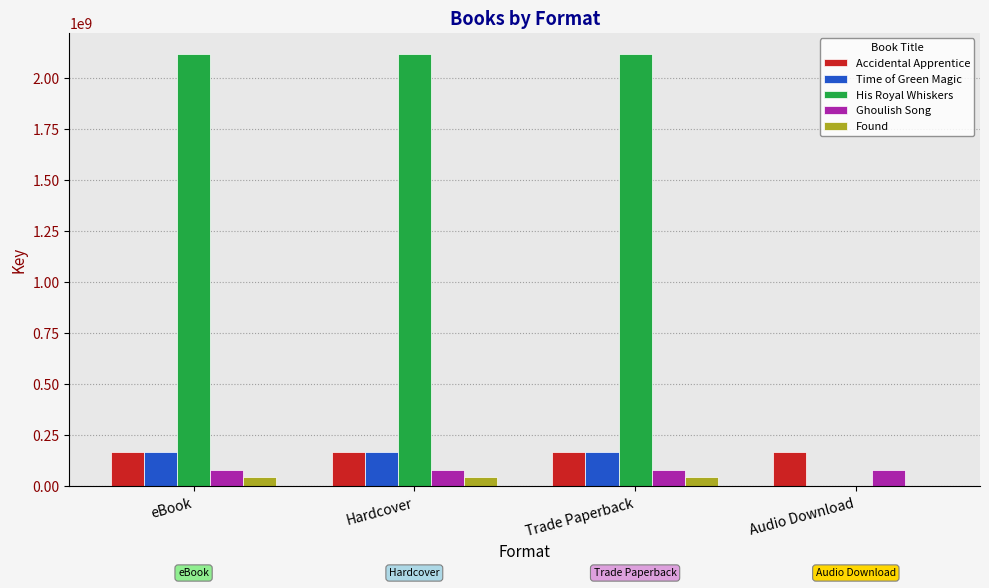

What is the highest value of the Accidental Apprentice series?

170701274